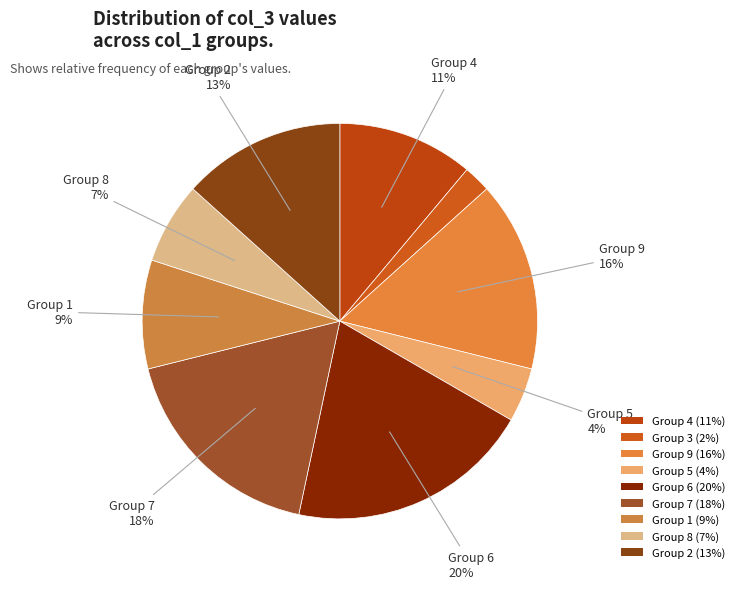

Rank the categories by value from lowest to highest.

3, 5, 8, 1, 4, 2, 9, 7, 6